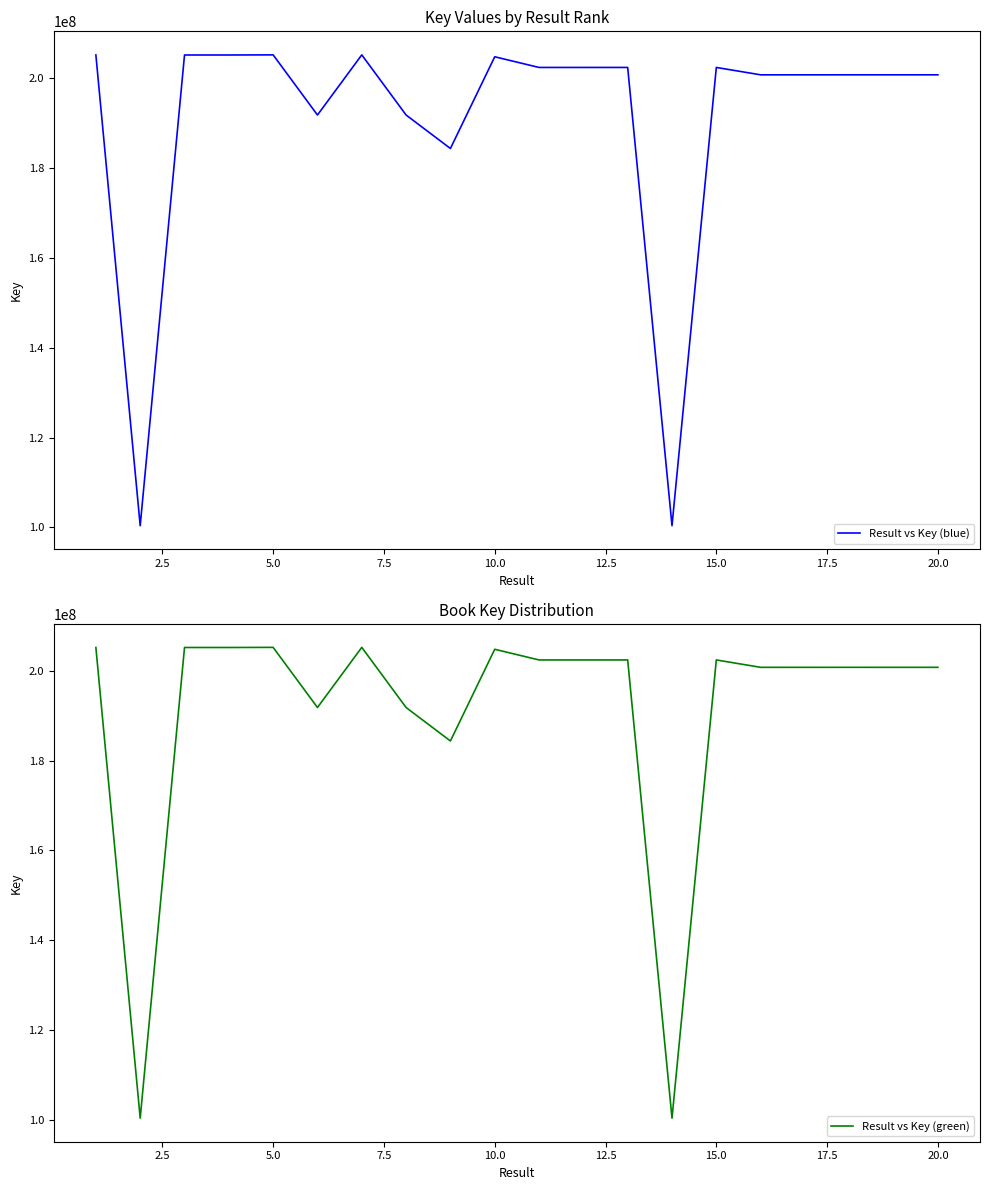

How many interior local peaks does the Result vs Key (blue) series have?

7